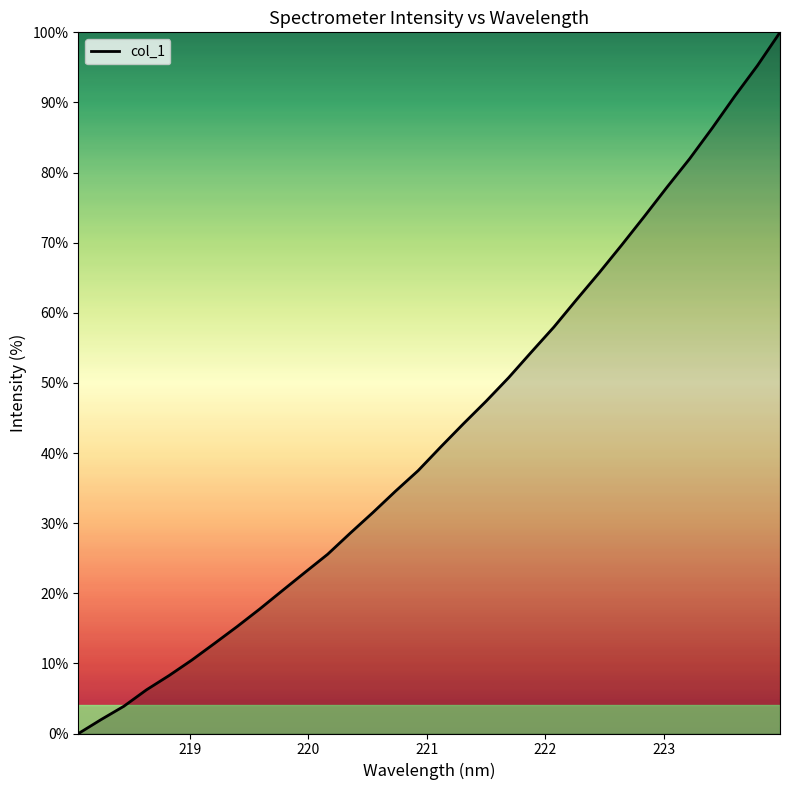

What is the maximum value shown in the chart?

100.0